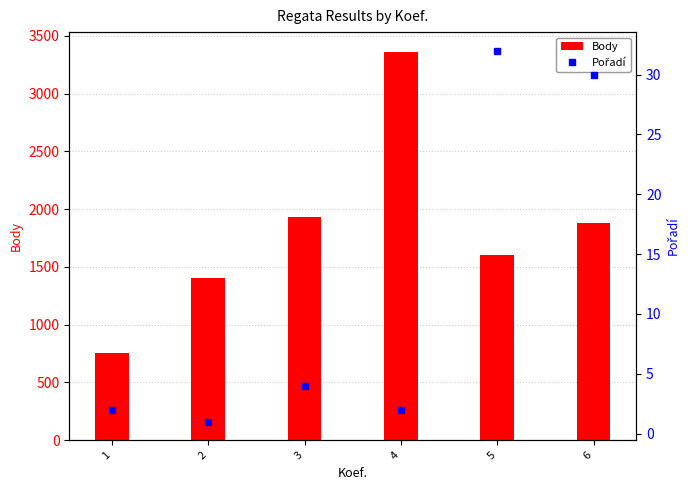

What is the sum of the Pořadí values at 5 and 3?

36